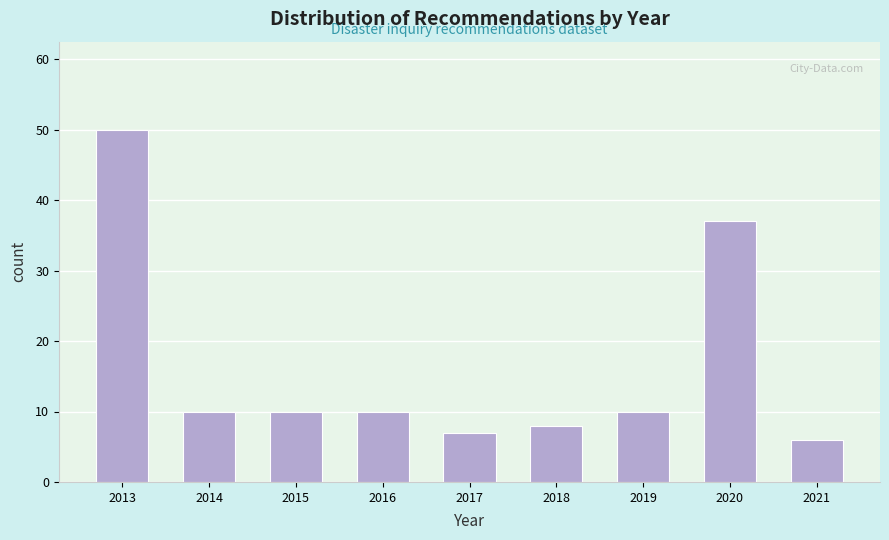

Reading right to left, transcribe all the data shown in this chart.

2021=6	2020=37	2019=10	2018=8	2017=7	2016=10	2015=10	2014=10	2013=50